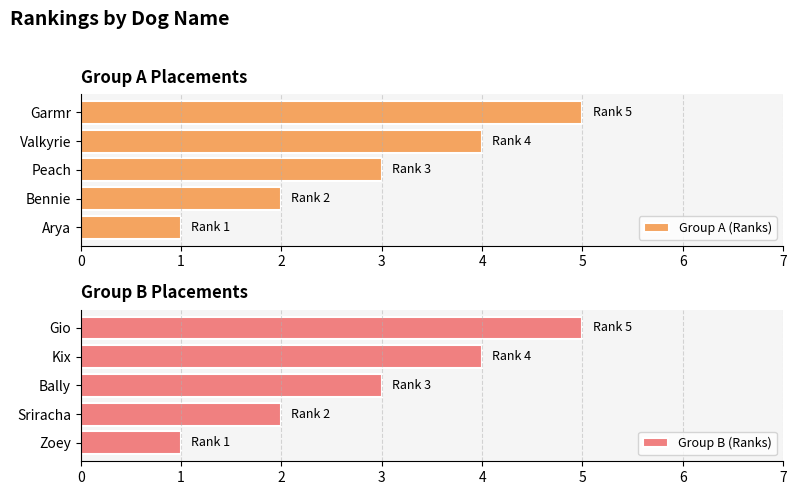

At which label does Group A (Ranks) reach its peak?

Garmr